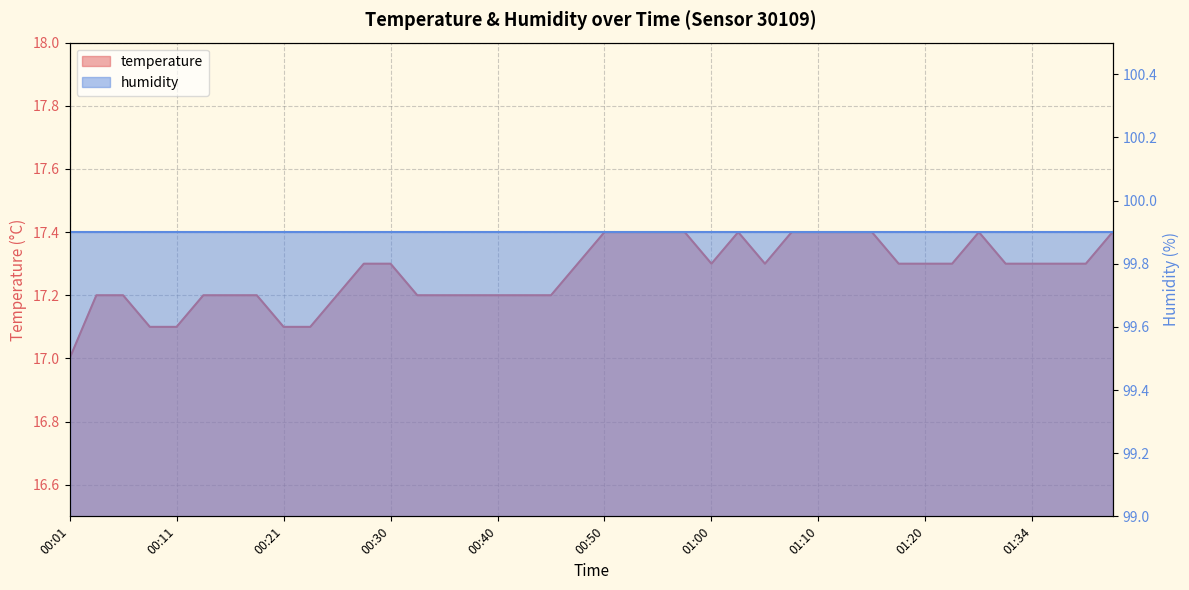

Reading left to right, list all the values displayed in this chart.

17.0	17.2	17.2	17.1	17.1	17.2	17.2	17.2	17.1	17.1	17.2	17.3	17.3	17.2	17.2	17.2	17.2	17.2	17.2	17.3	17.4	17.4	17.4	17.4	17.3	17.4	17.3	17.4	17.4	17.4	17.4	17.3	17.3	17.3	17.4	17.3	17.3	17.3	17.3	17.4